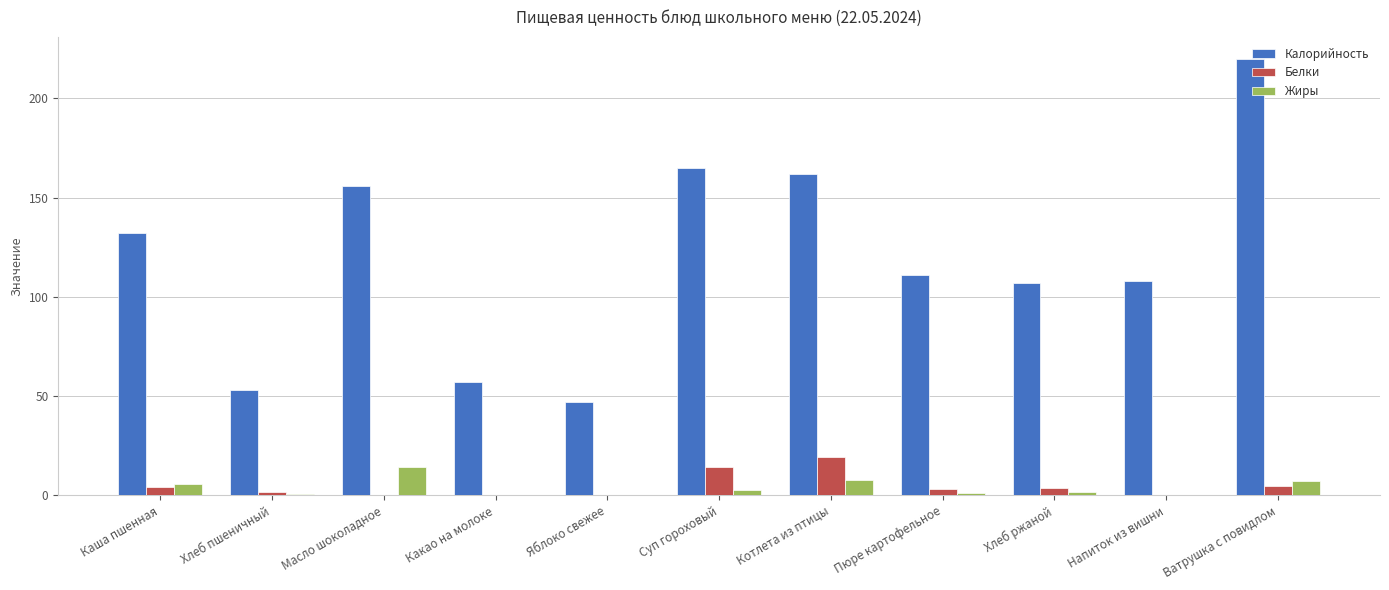

What is the total value across all series at Каша пшенная?

142.3